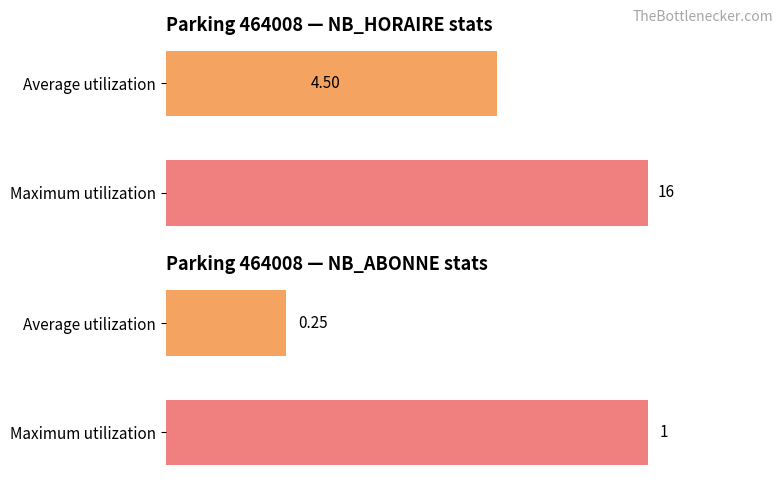

Are the bars grouped side by side (vs. stacked)?

Yes